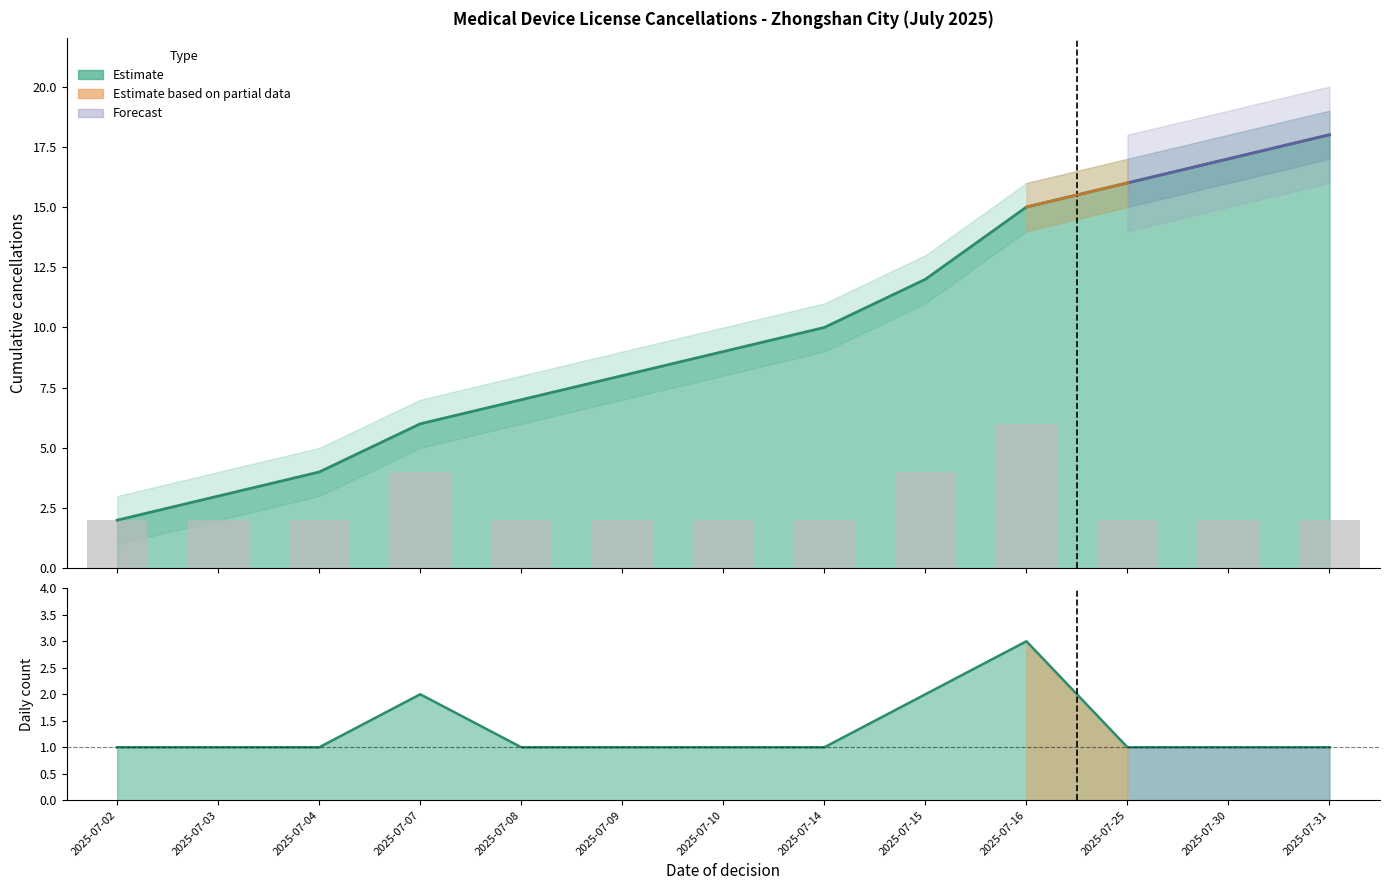

Where does the Lower bound series first go above 8?

2025-07-14